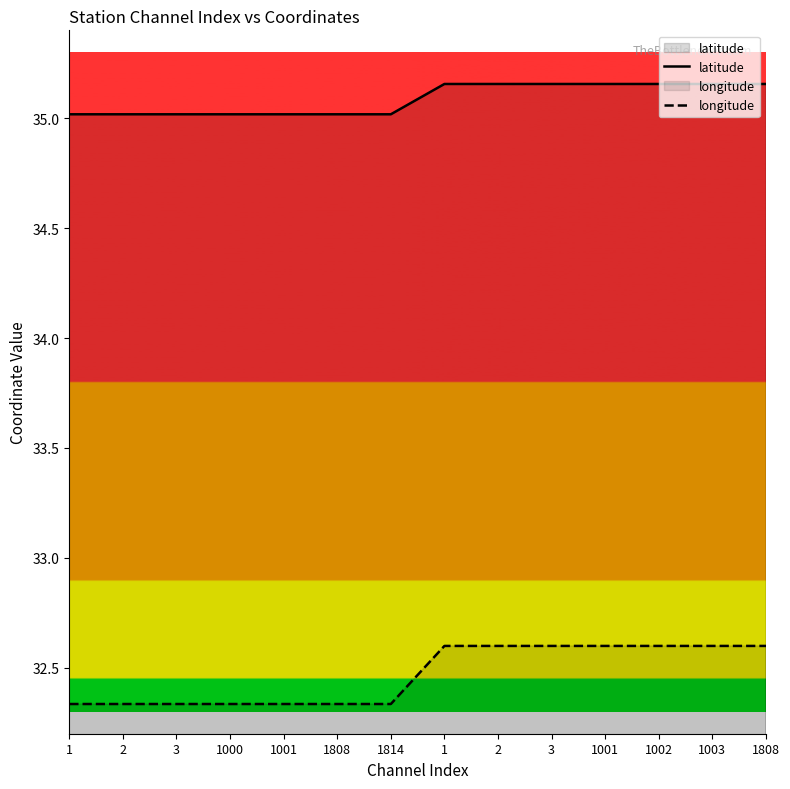

Which has a higher value, 1003 or 1000?

1003